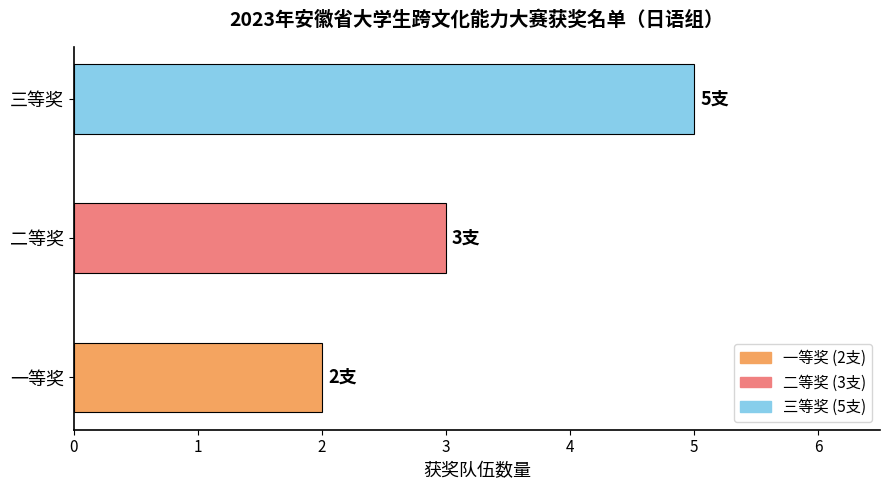

Approximately how many times larger is the value at 三等奖 compared to 二等奖?

1.7